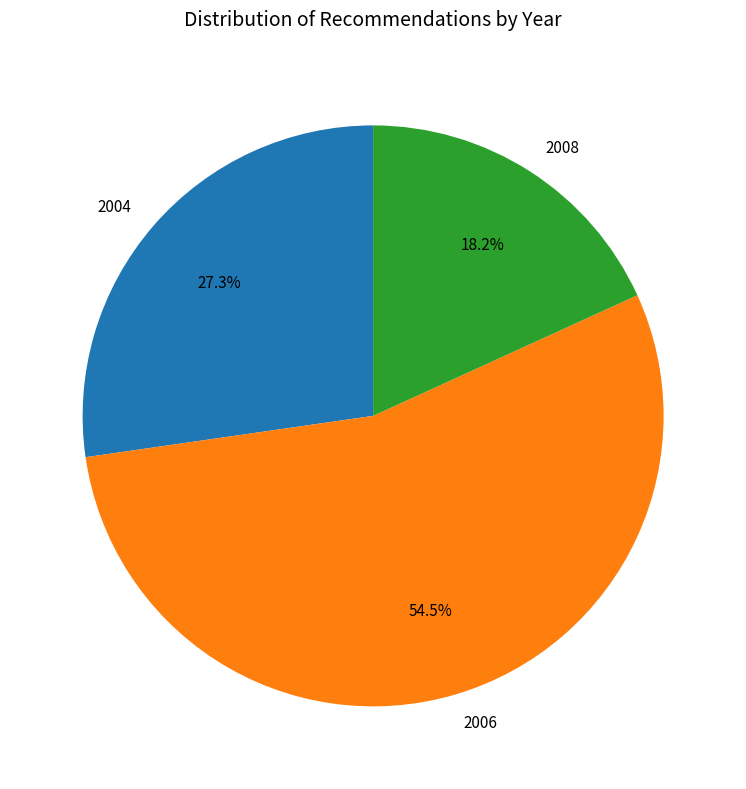

How much of the chart is everything except 2006?

45.5%